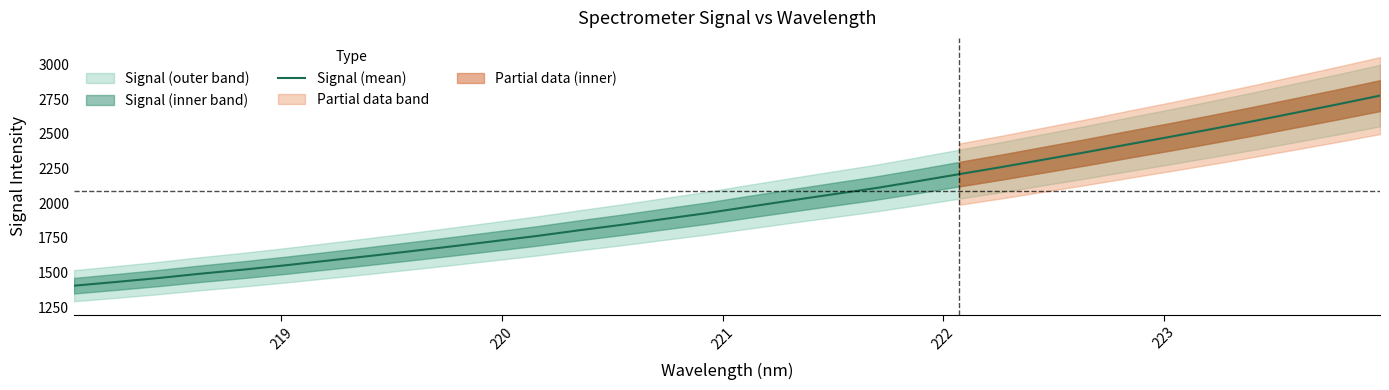

What is the lowest value of the Signal (mean) series?

1405.2